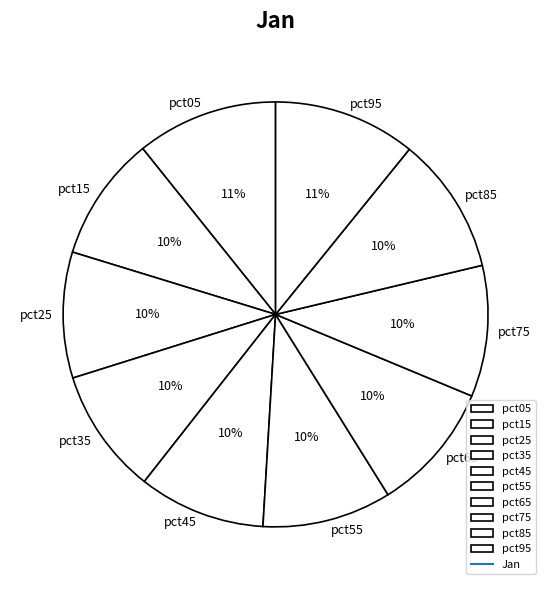

Count the number of slices in the pie.

10